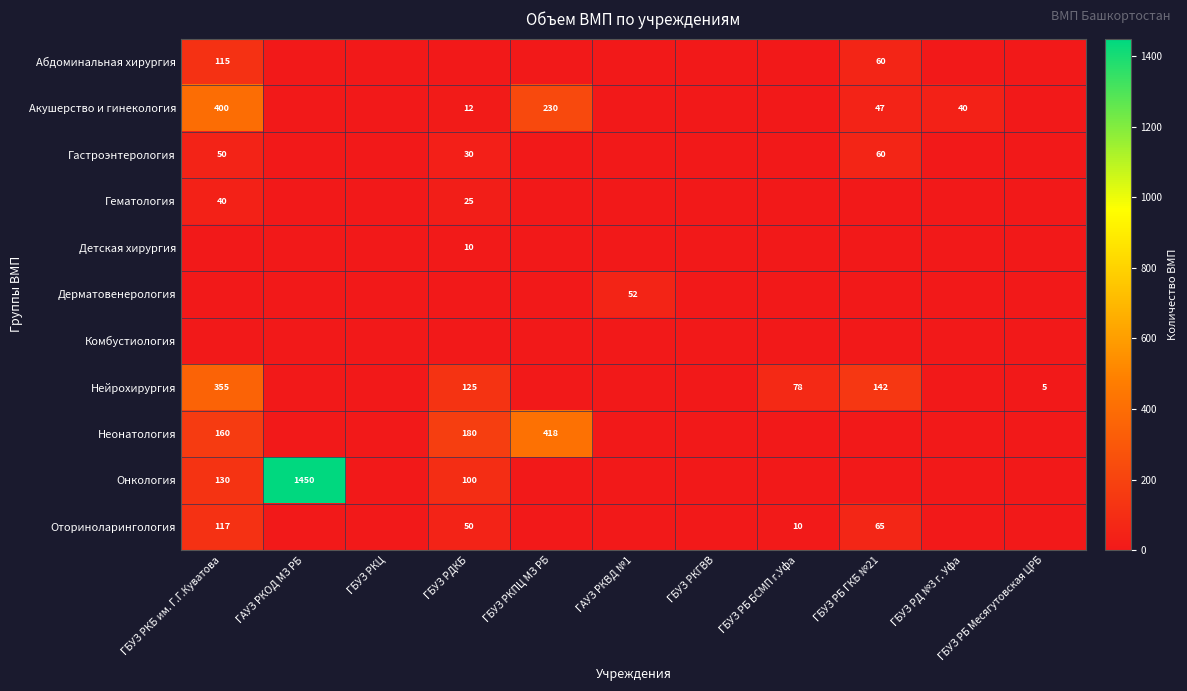

What is the total value across all series at ГАУЗ РКВД №1?

52